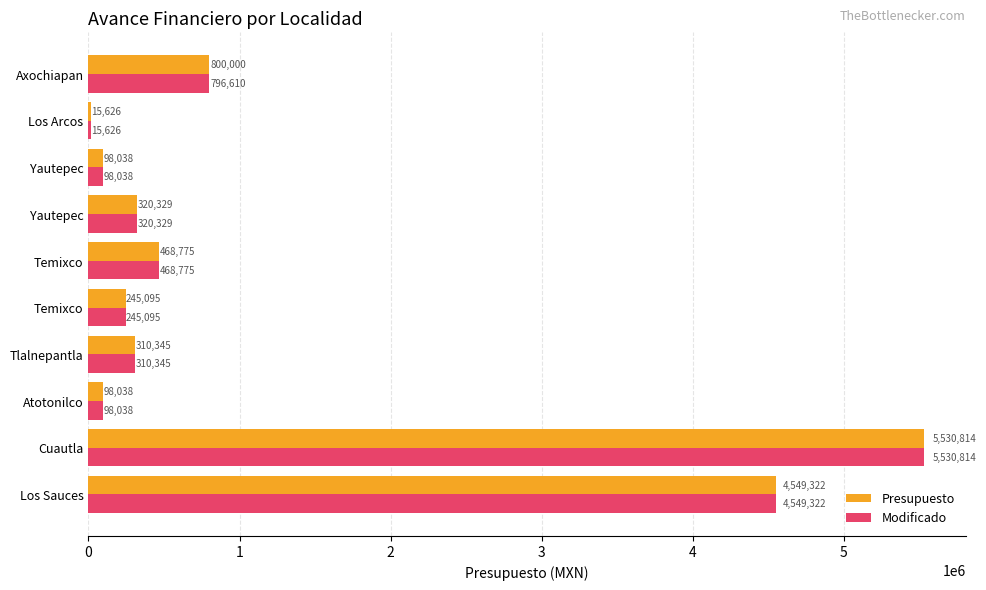

What are all the series names shown in the legend?

Presupuesto, Modificado